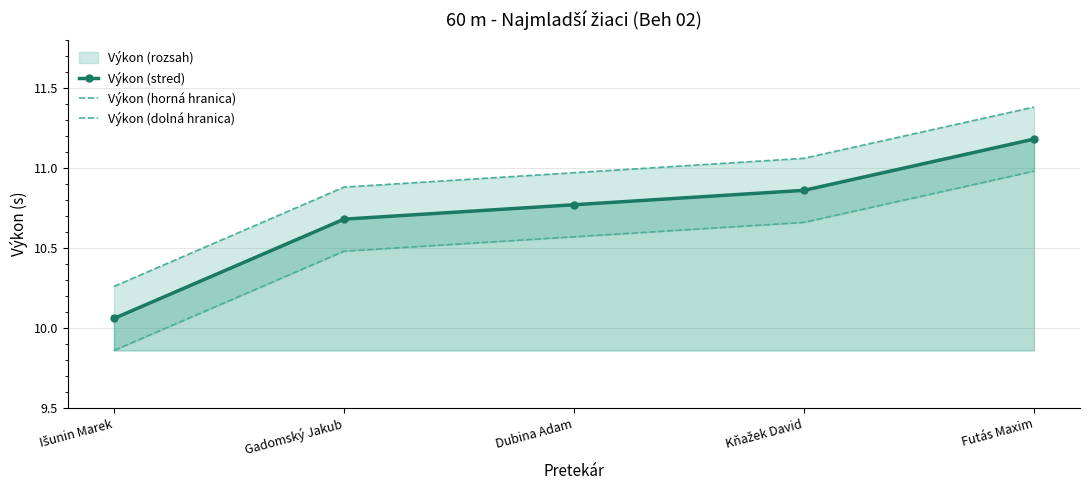

What is the greatest value displayed?

11.4